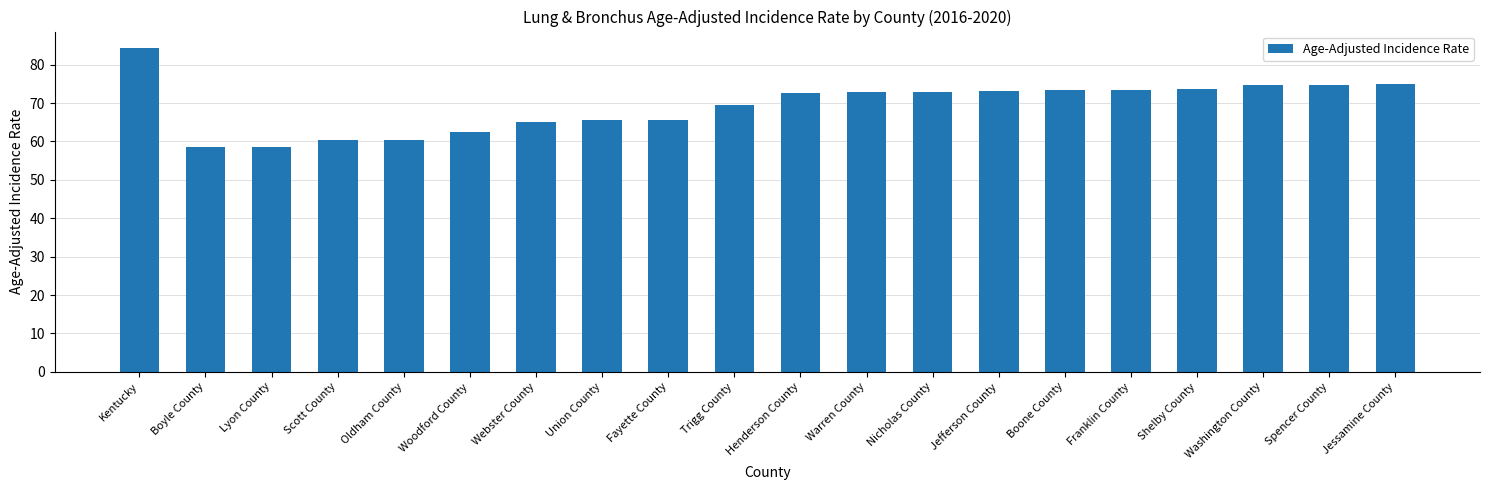

What is the ratio of the value at Warren County to the value at Boyle County?

1.2